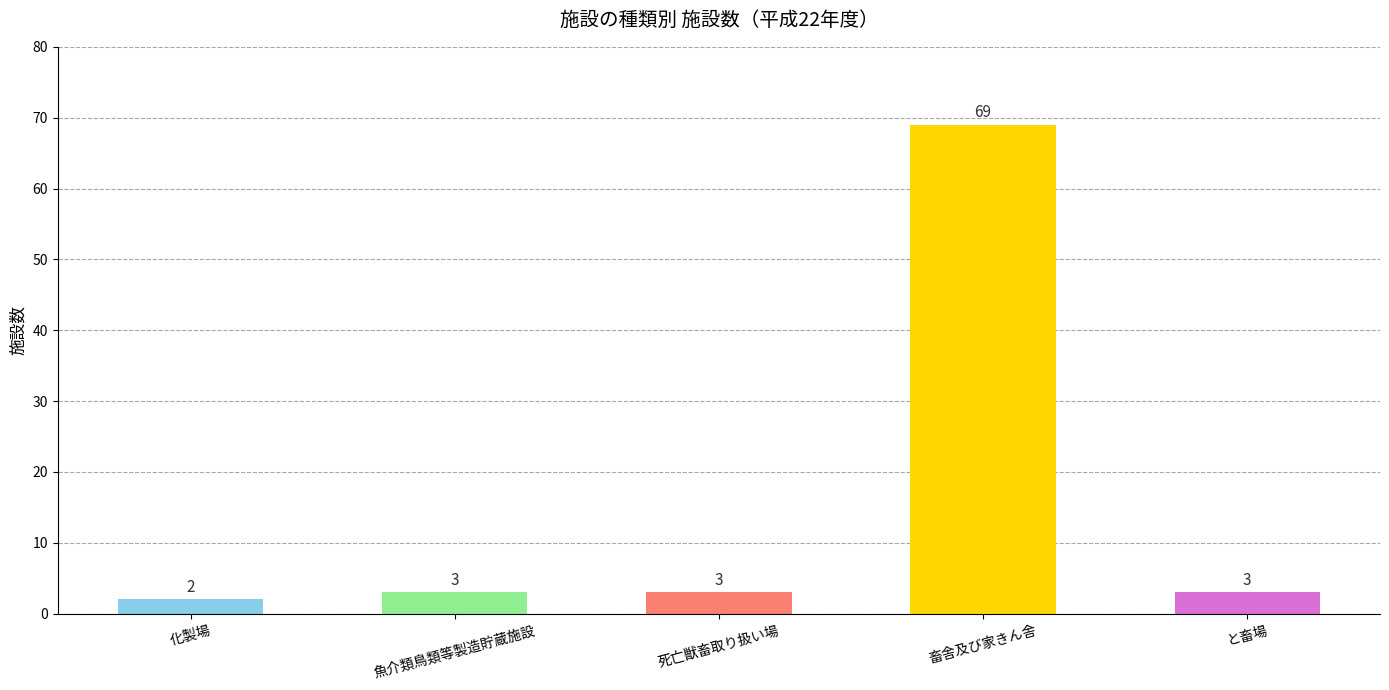

What is the greatest value displayed?

69